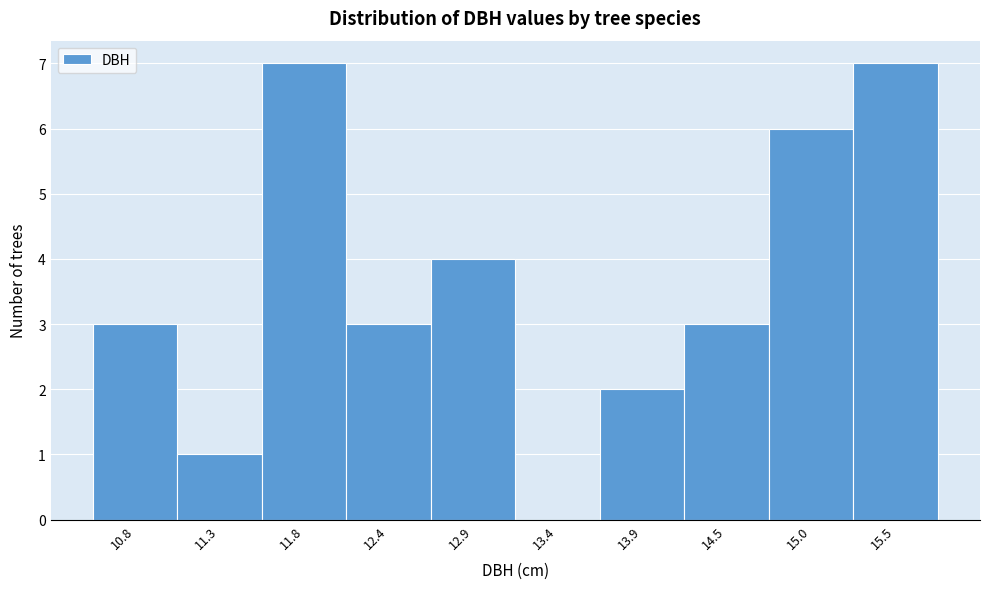

Reading left to right, transcribe this chart: for each bar, give the range it covers on the x-axis and its height. Neither the bar edges nor the heights are printed on the chart, so give them approximately, as read against the axes.

10.50 to 11.03: 3
11.03 to 11.56: 1
11.56 to 12.09: 7
12.09 to 12.62: 3
12.62 to 13.15: 4
13.15 to 13.68: 0
13.68 to 14.21: 2
14.21 to 14.74: 3
14.74 to 15.27: 6
15.27 to 15.80: 7